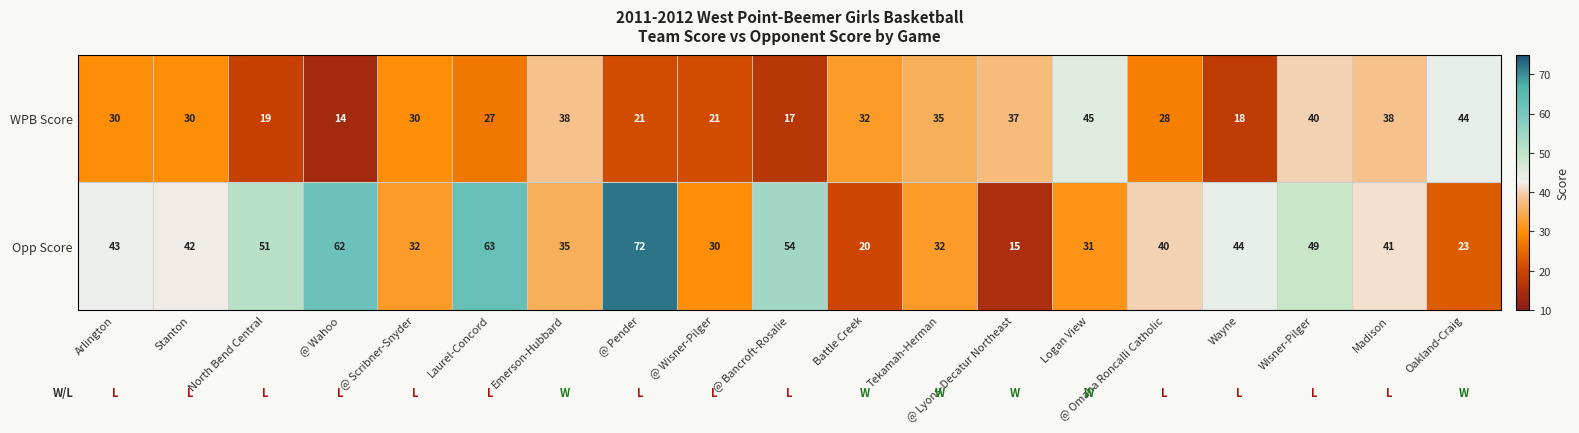

At which category is the sum across all series the highest?

@ Pender